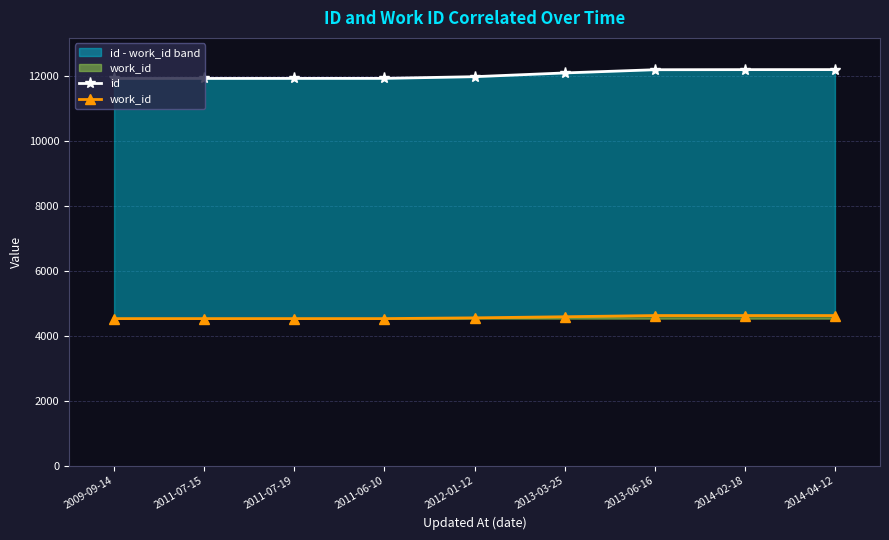

Is it true that id equals 12089 at 2013-03-25?

True